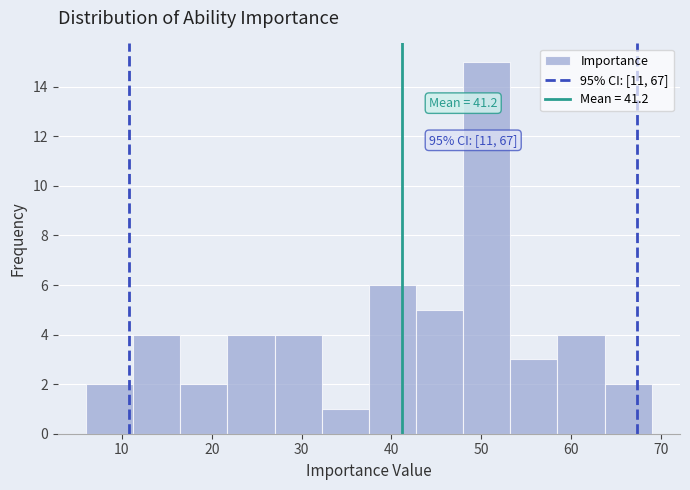

Which range on the x-axis has the tallest bar?

48 to 53